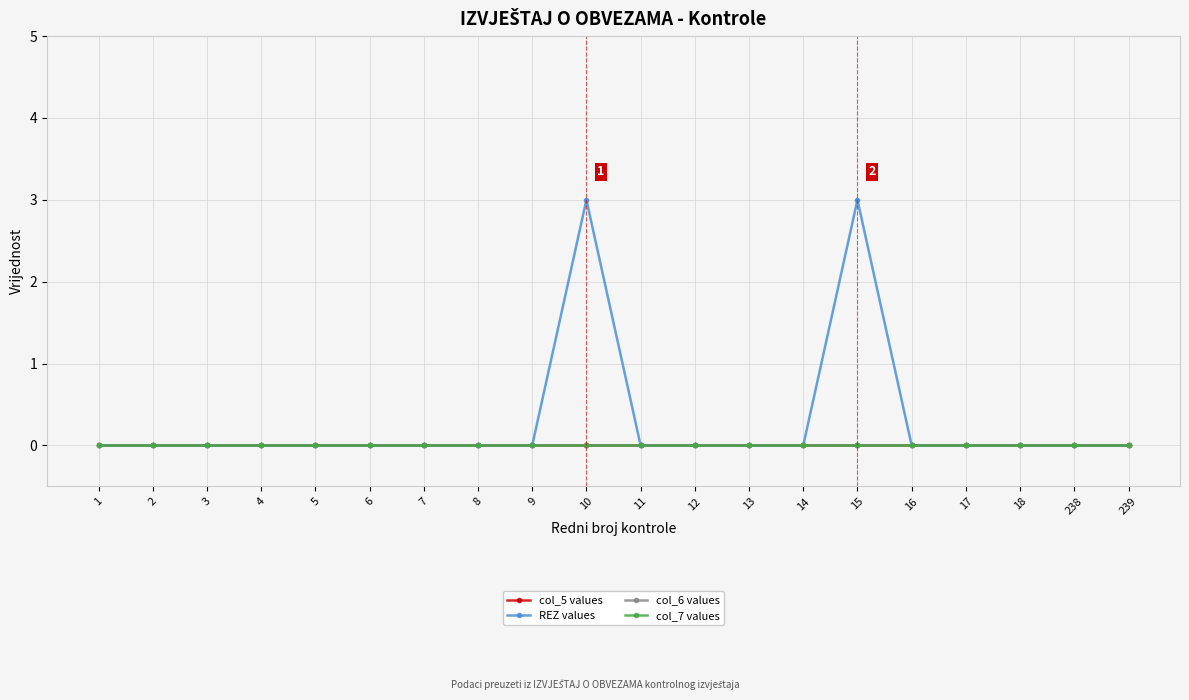

Which series has the largest range (max minus min)?

REZ values